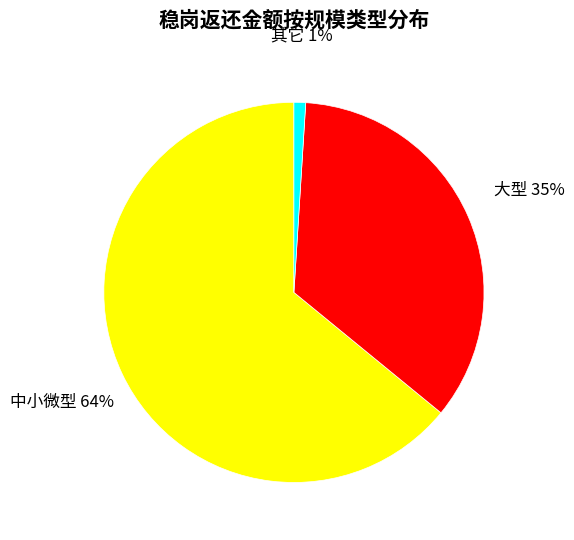

To the nearest percent, what is the average slice percentage?

33%